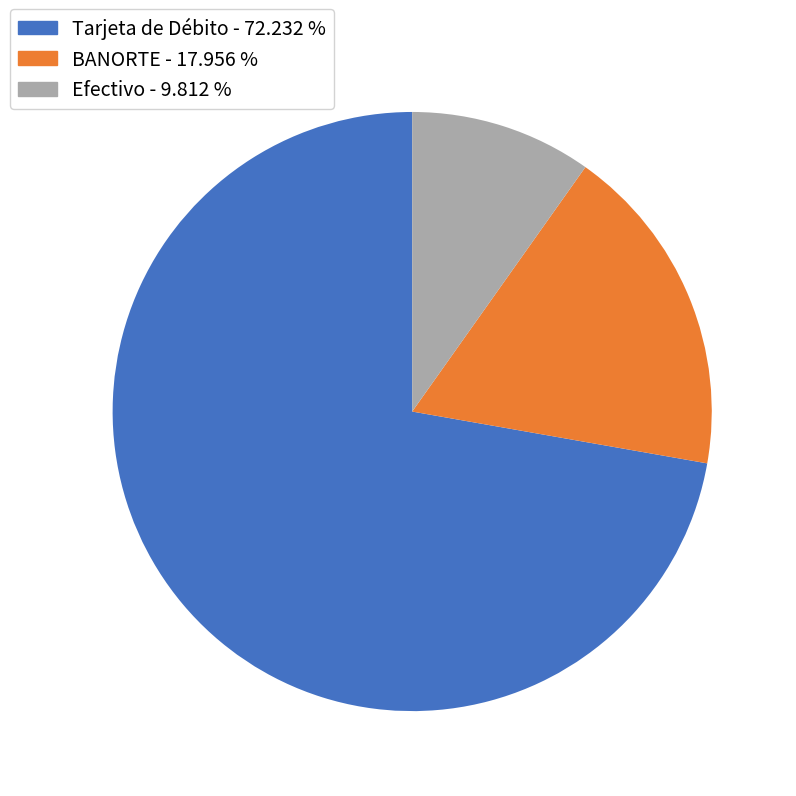

Do Efectivo and BANORTE together represent more than half of the pie?

No